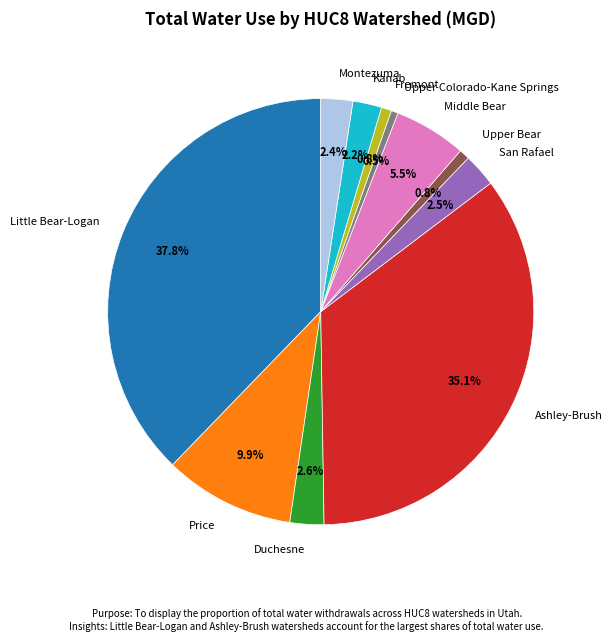

What is the largest slice in the pie chart?

Little Bear-Logan